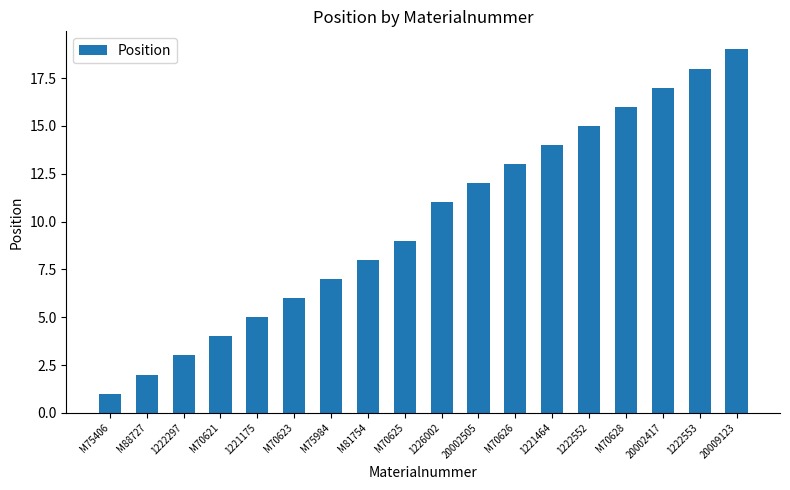

What is the label of the 3rd bar from the left?

1222297